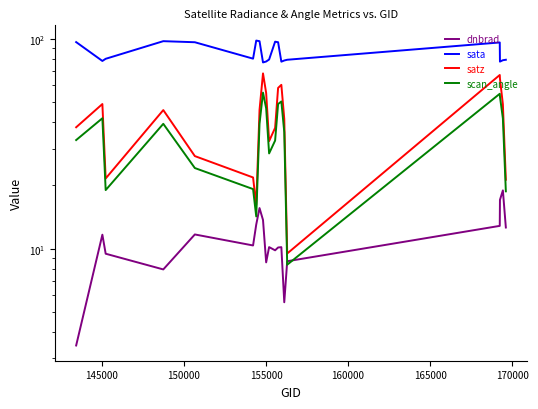

What is the label of the 19th point from the right?

145000